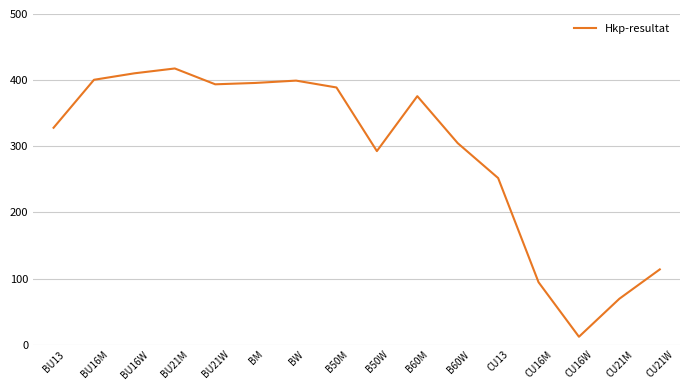

Where is the data nearest to the value 214?

CU13